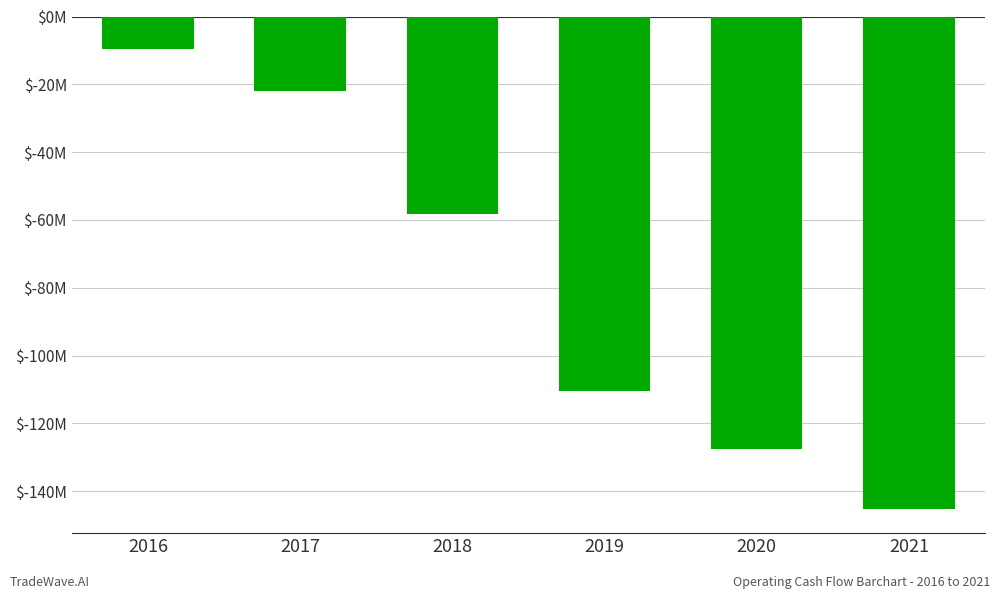

Reading left to right, what are all the values shown in this chart?

2016=-9502000	2017=-21938000	2018=-58341000	2019=-110444000	2020=-127648000	2021=-145122000